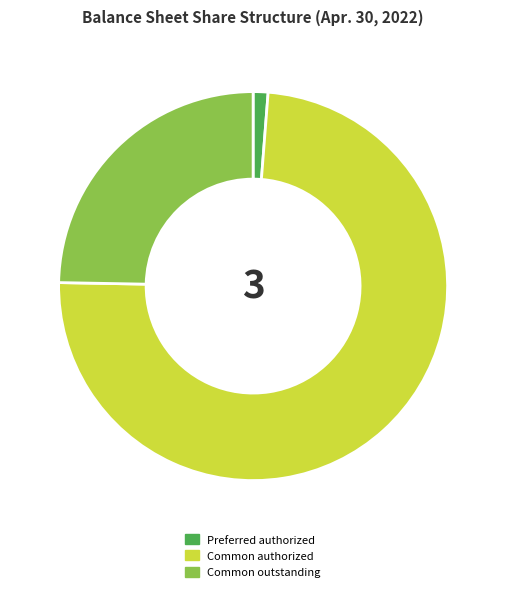

How many segments does this pie chart have?

3